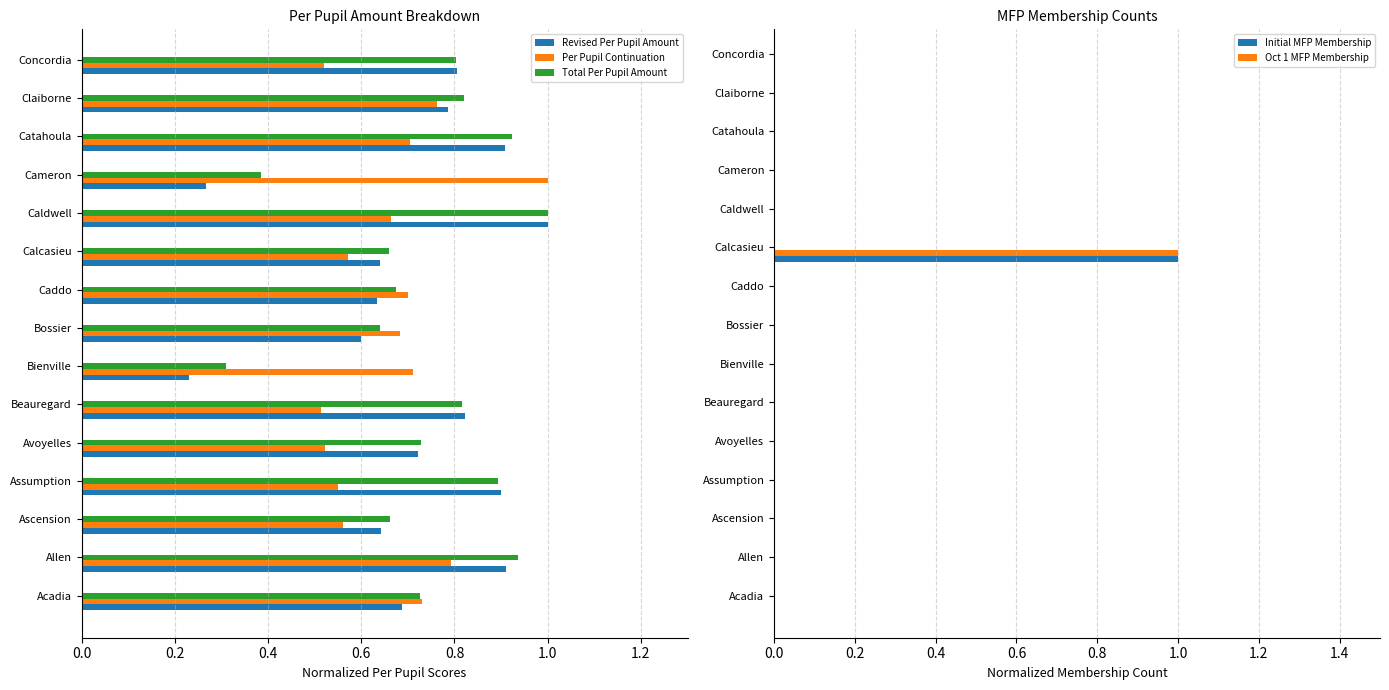

At which label is Revised Per Pupil Amount closest to 0?

Bienville